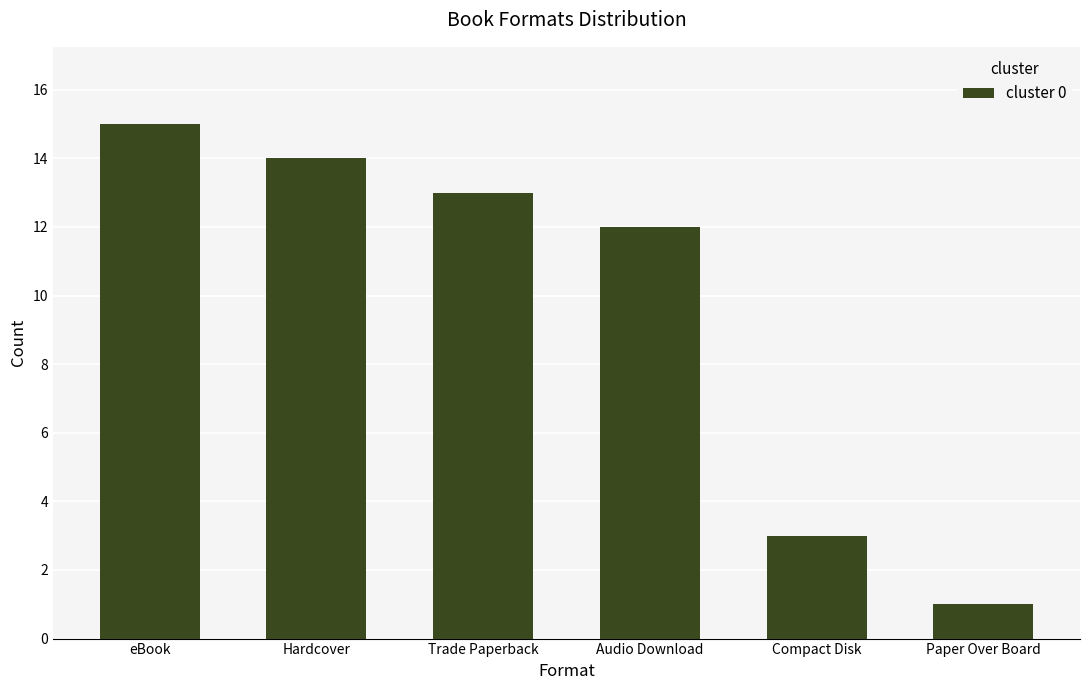

What is the maximum value shown in the chart?

15